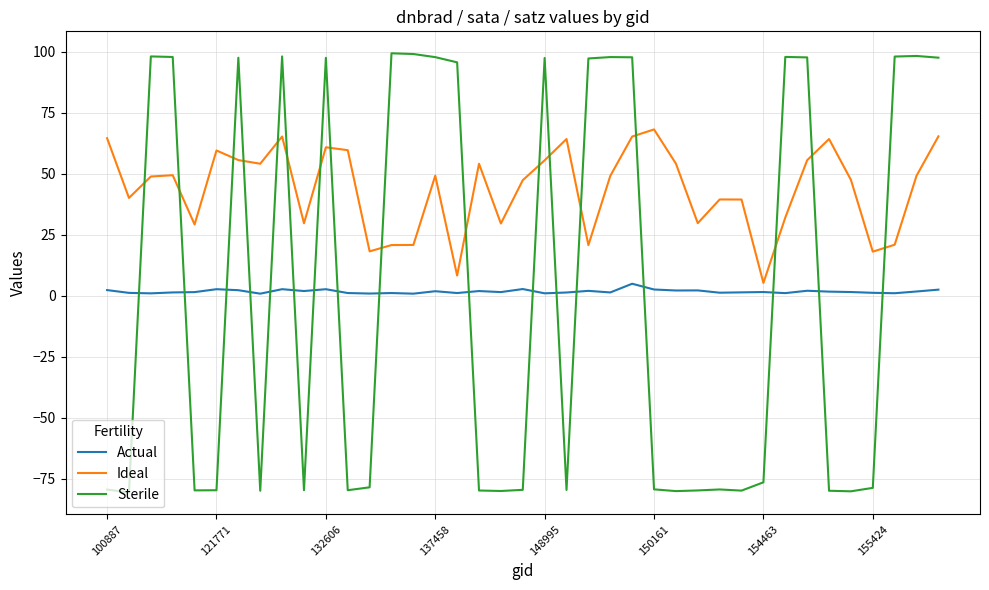

What is the greatest value displayed?

99.3